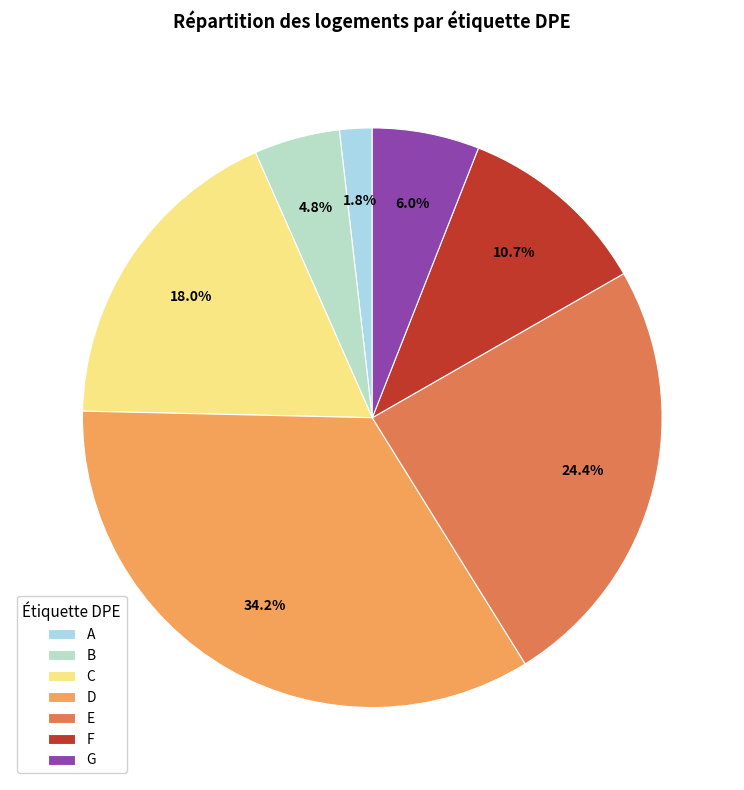

How many segments does this pie chart have?

7